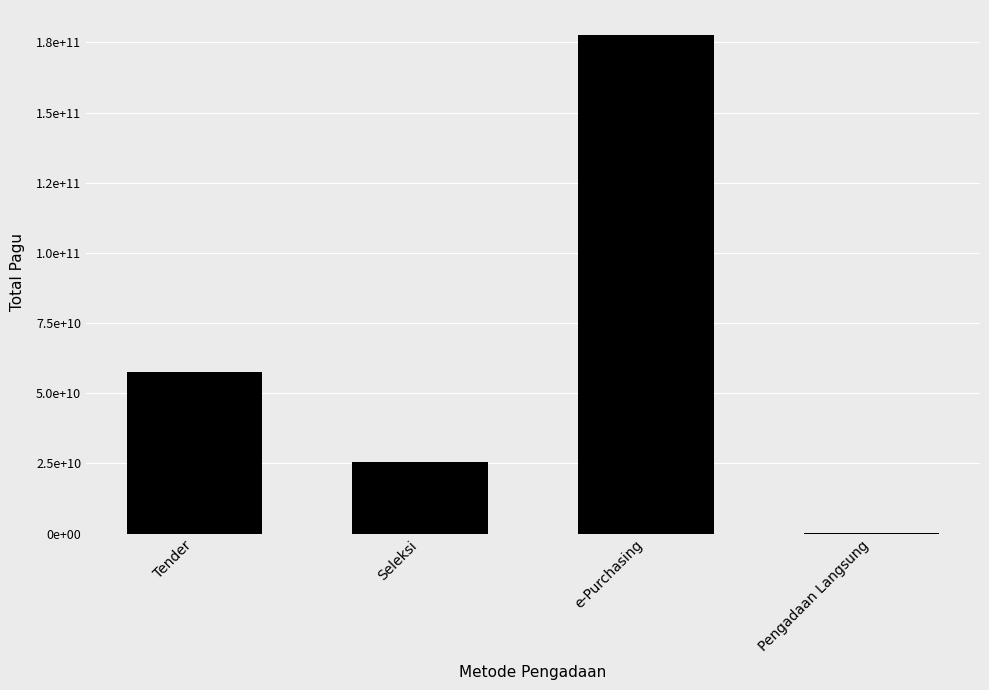

True or false: the data shows 25534993150 at Seleksi.

True